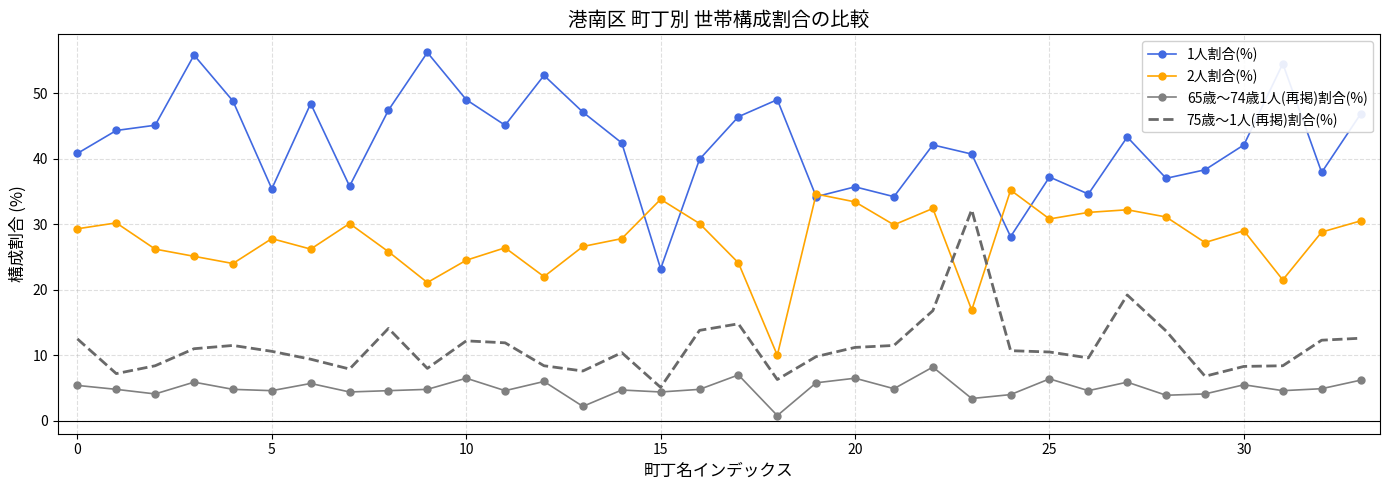

At how many categories does at least one series exceed 19?

34